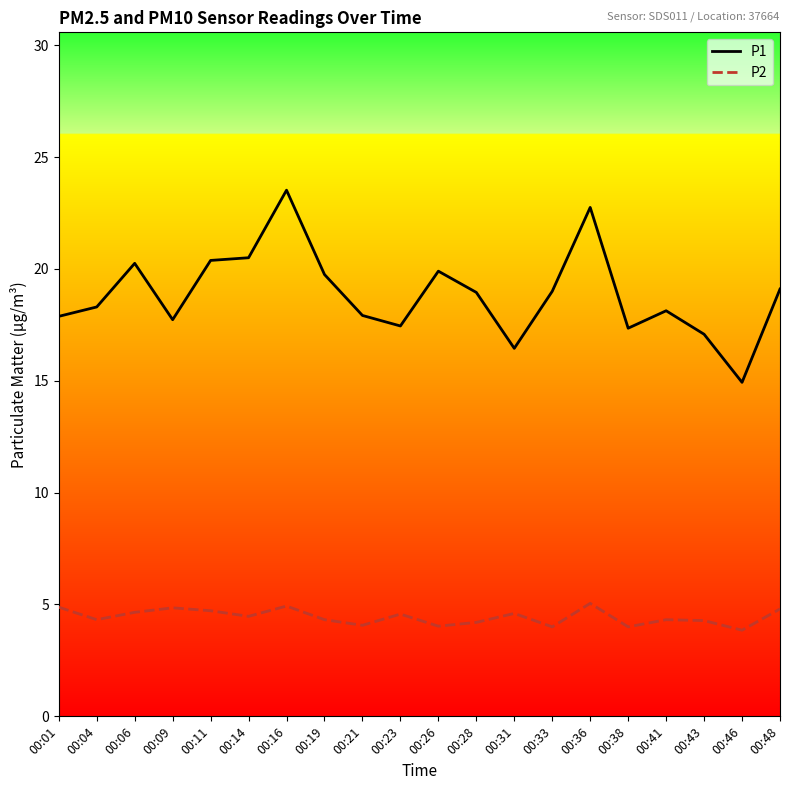

What is the sum of all P2 values?

88.9